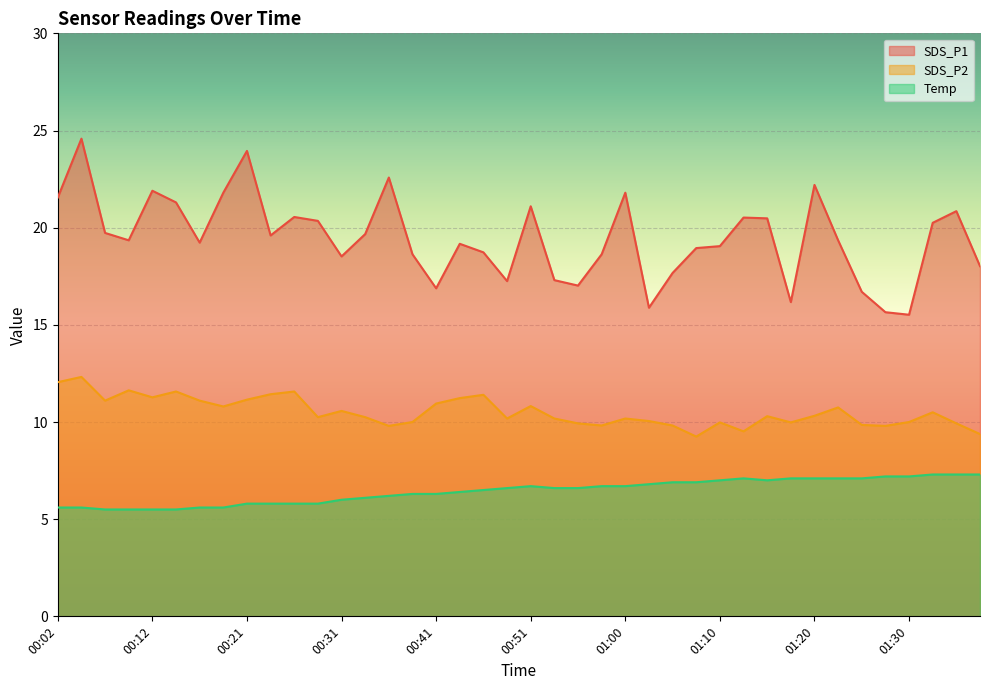

How many interior local peaks does the SDS_P1 series have?

11